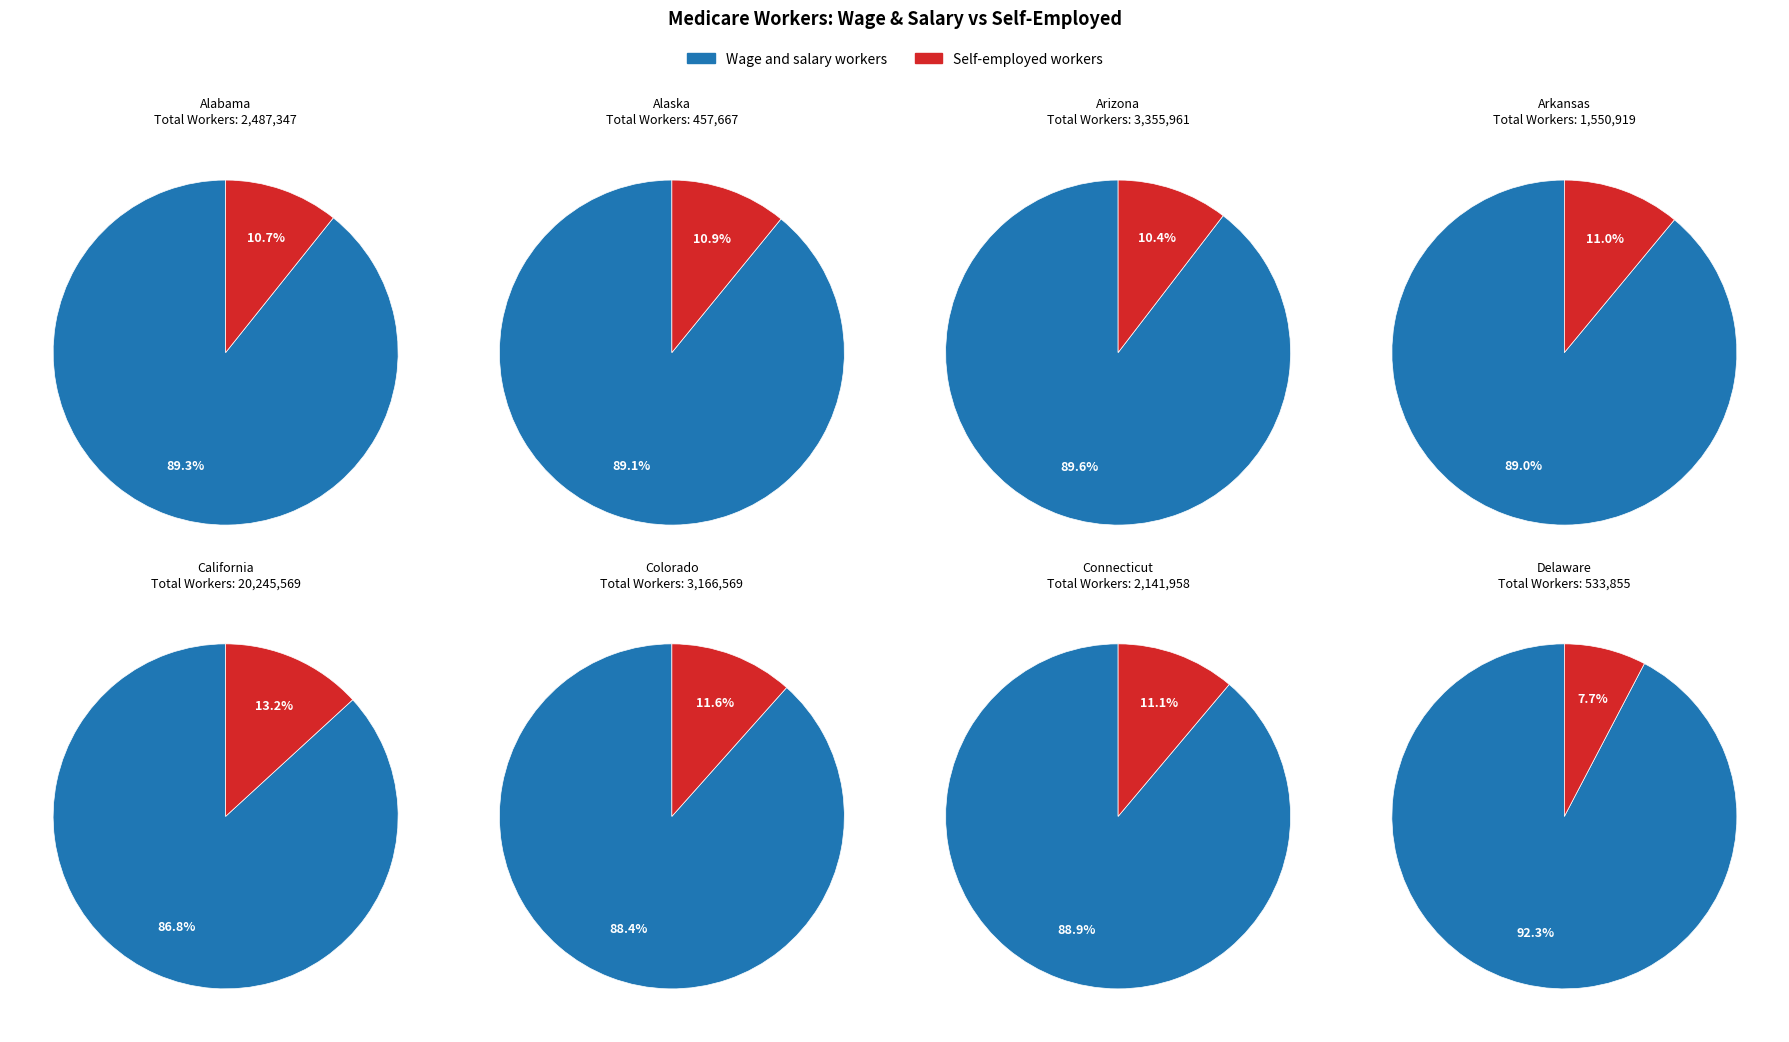

Is there any slice that represents more than half of the pie?

Yes